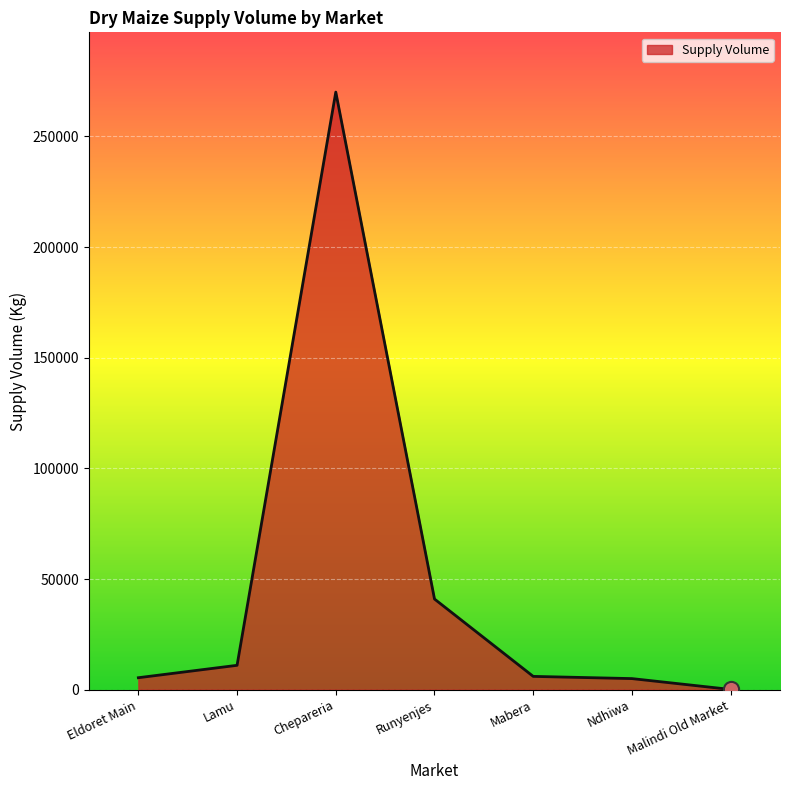

What is the ratio of the value at Runyenjes to the value at Malindi Old Market?

409.5